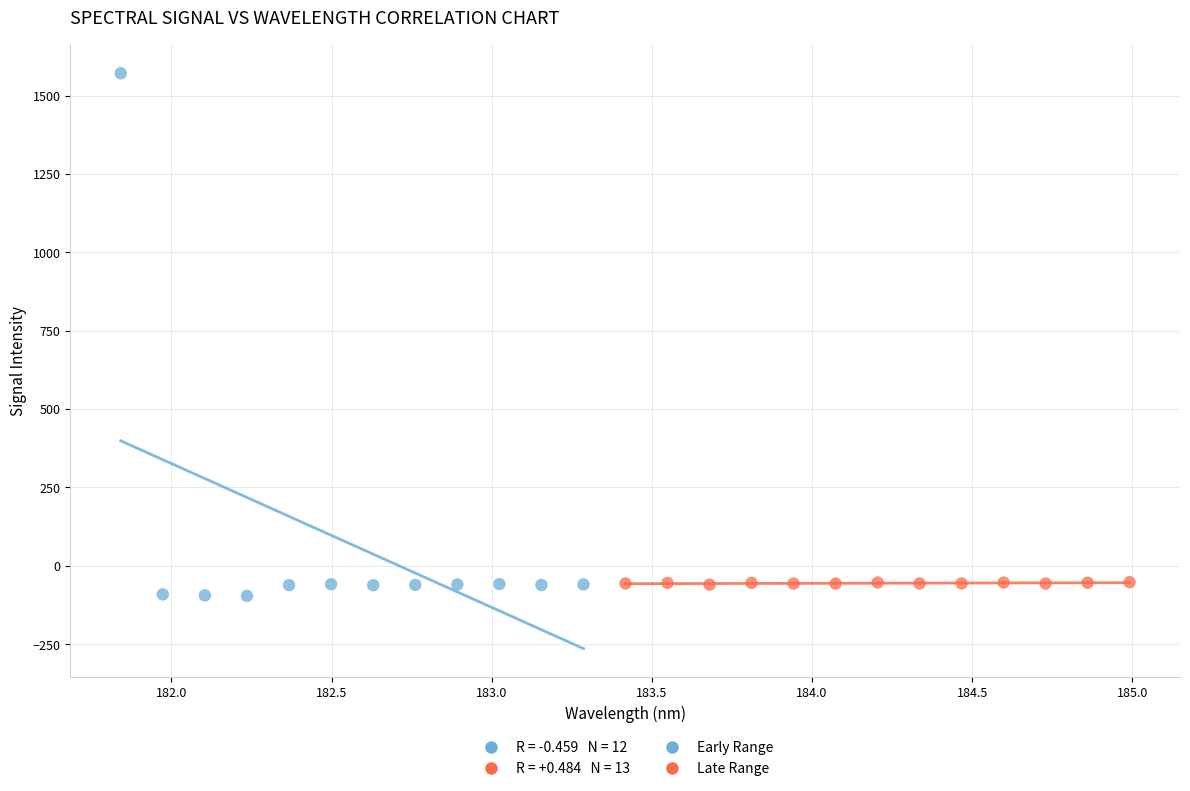

Which series reaches the maximum Y coordinate?

Early Range